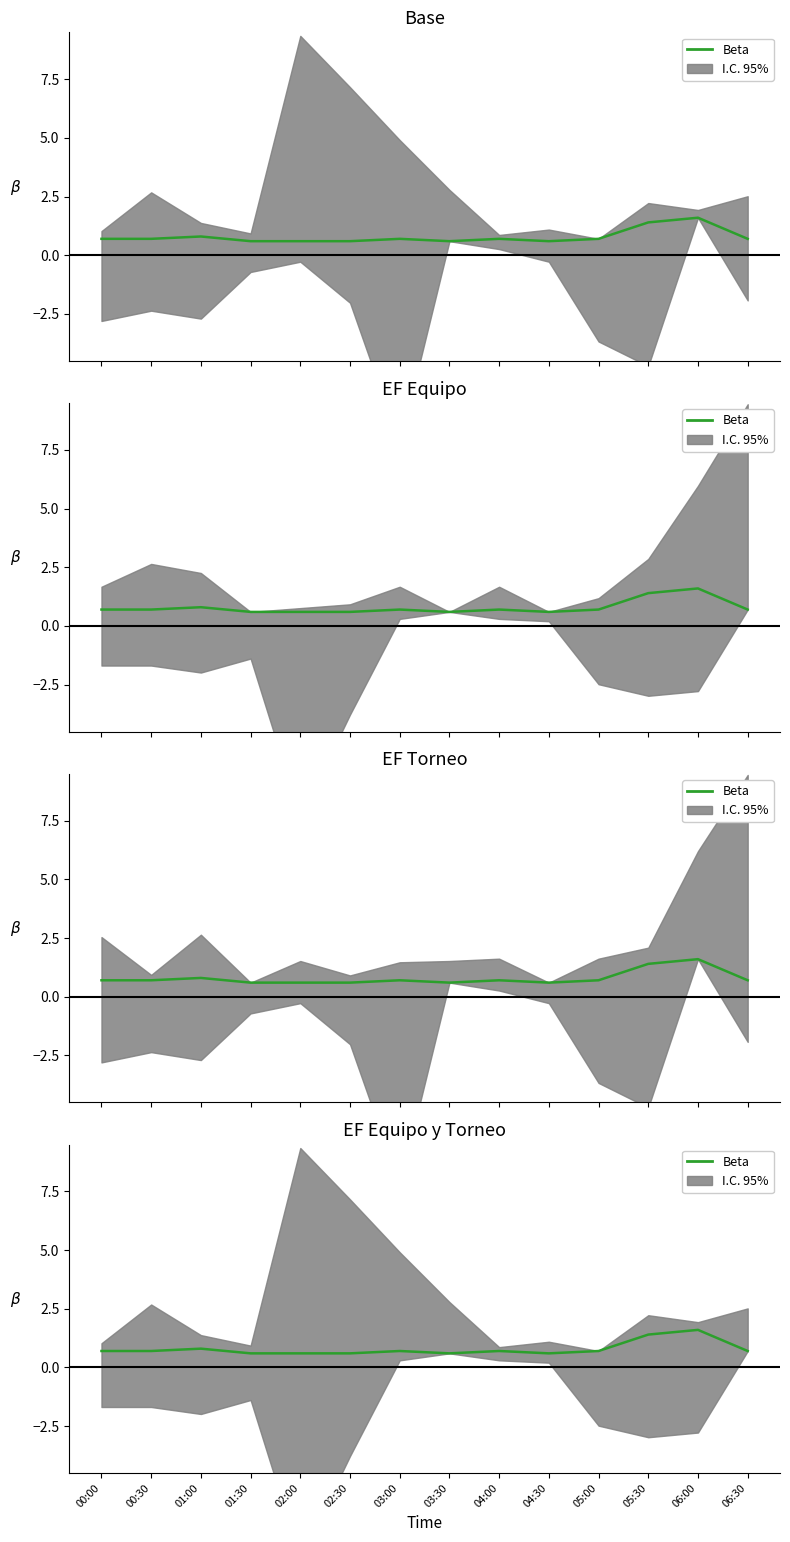

What is the value of the 11th point from the left?

0.7